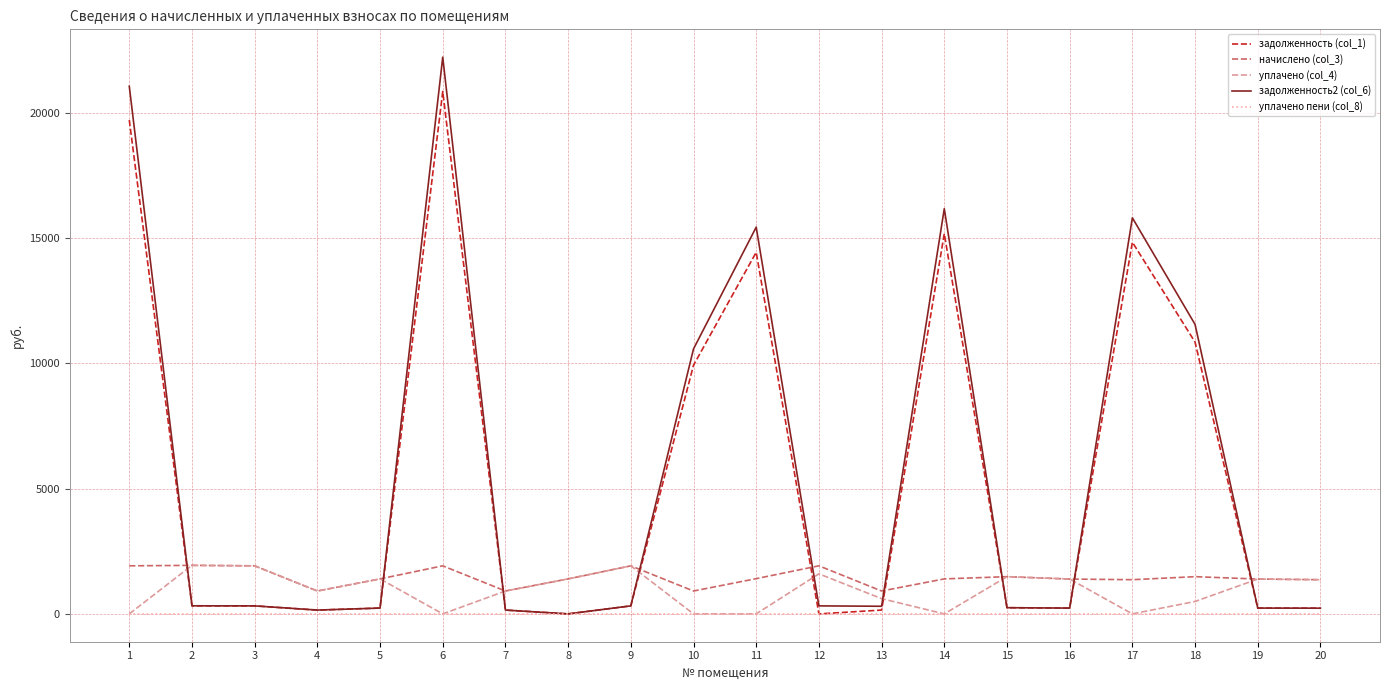

At how many categories does at least one series exceed 9510?

7